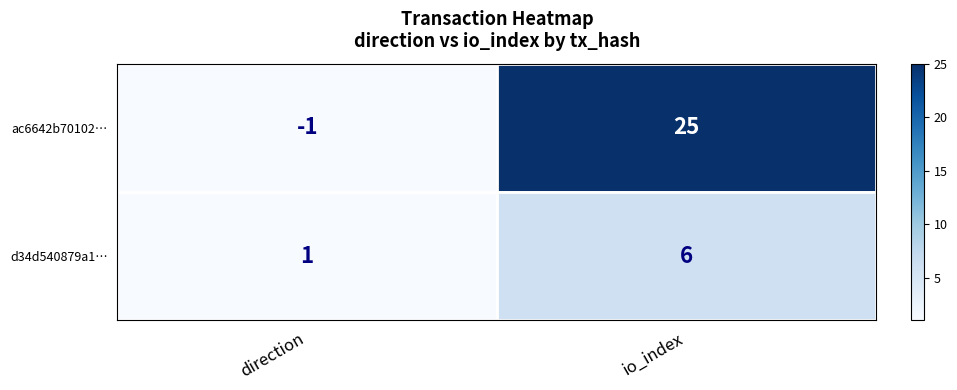

At io_index, list the series in order from largest to smallest.

ac6642b70102…, d34d540879a1…